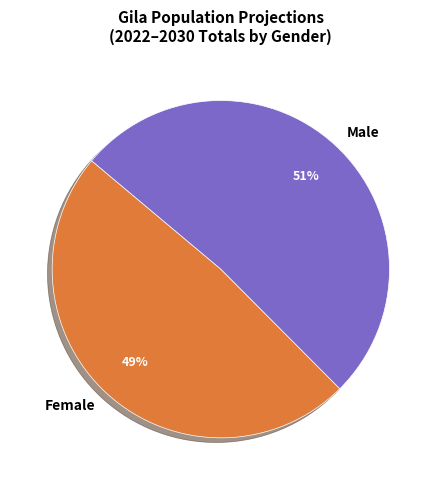

Is there a majority slice in this chart?

Yes